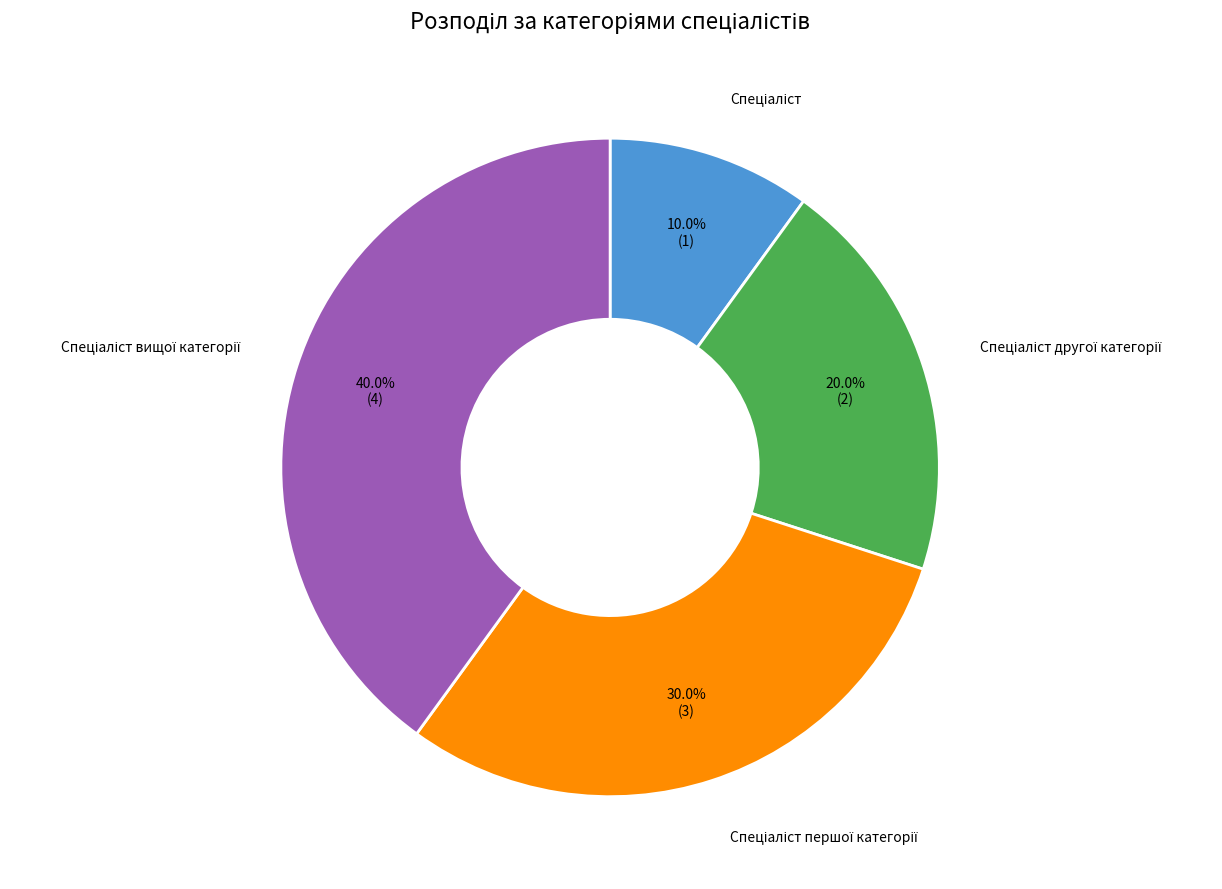

Does any single category account for the majority?

No